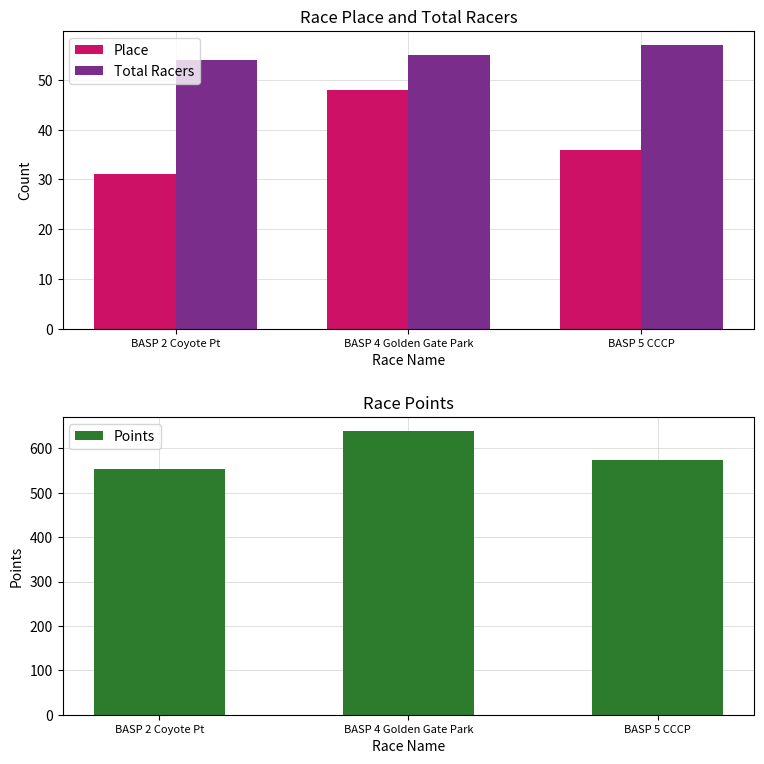

What is the sum of all Place values?

115